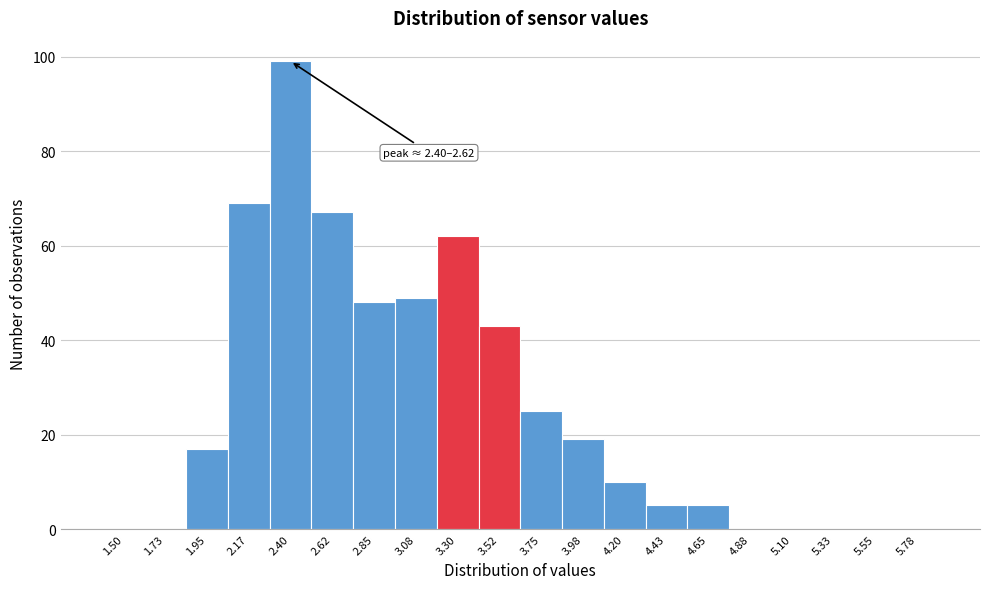

Reading left to right, extract all data points from this chart.

1.50=0	1.73=0	1.95=17	2.17=69	2.40=99	2.62=67	2.85=48	3.08=49	3.30=62	3.52=43	3.75=25	3.98=19	4.20=10	4.43=5	4.65=5	4.88=0	5.10=0	5.33=0	5.55=0	5.78=0